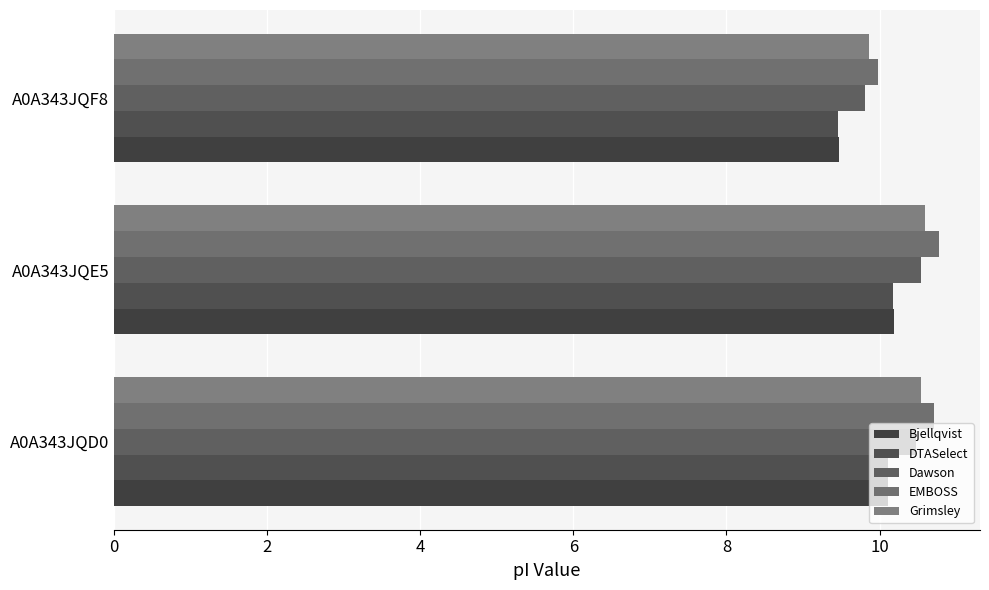

How many series are shown in this chart?

5